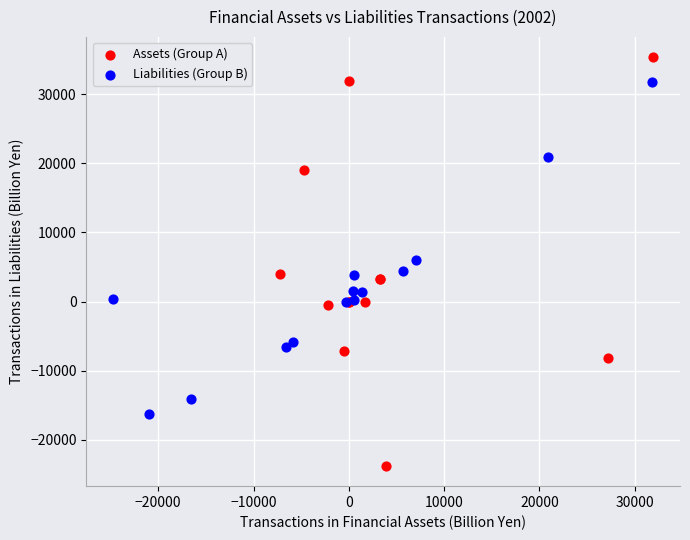

Which series has the largest Y range (max minus min)?

Assets (Group A)